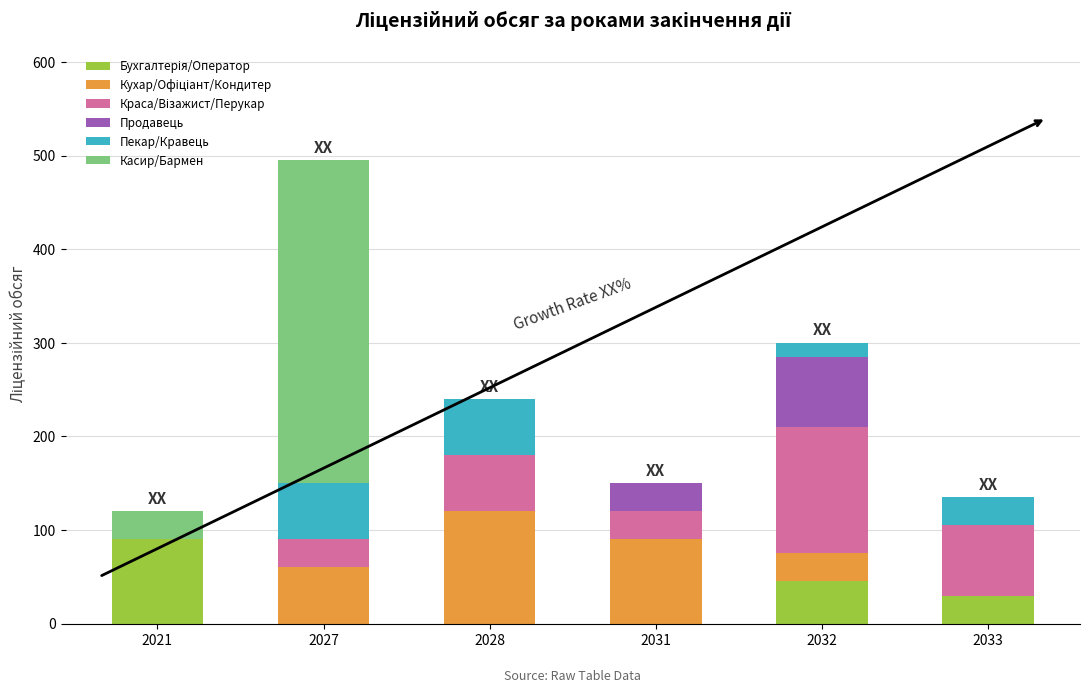

What is the total value across all series at 2032?

300